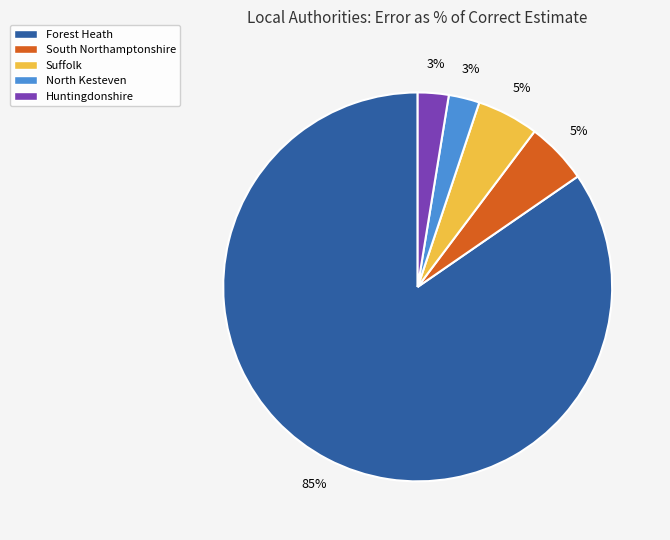

To the nearest percent, what is the average slice percentage?

20%